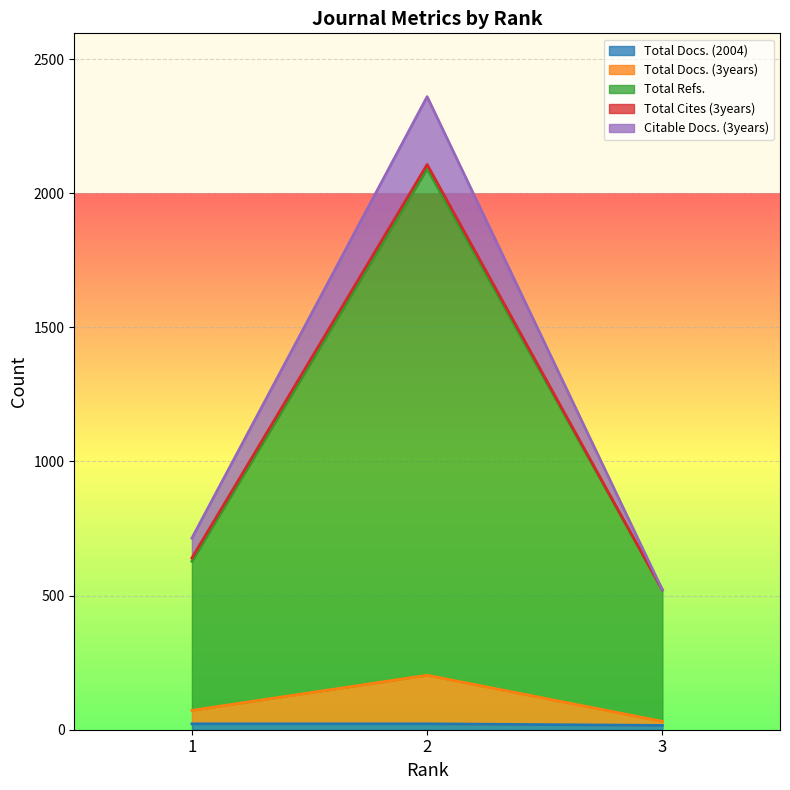

How many values in the Citable Docs. (3years) series exceed 714?

1